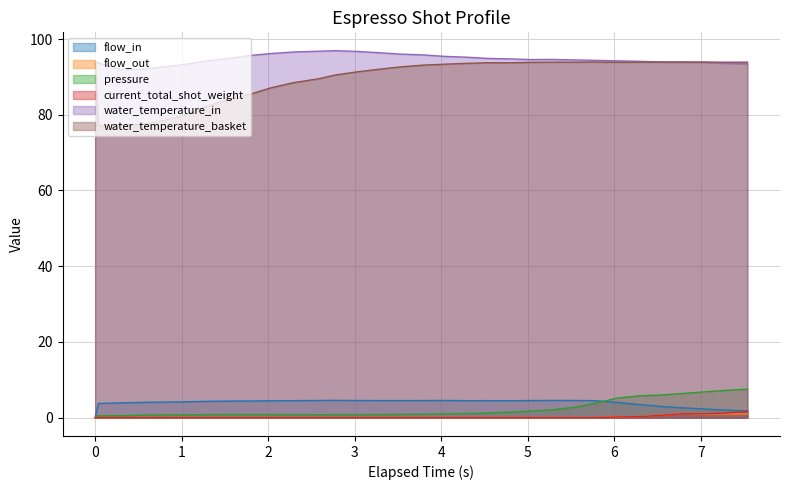

List the series in order of their peak value, highest first.

water_temperature_in, water_temperature_basket, pressure, flow_in, current_total_shot_weight, flow_out